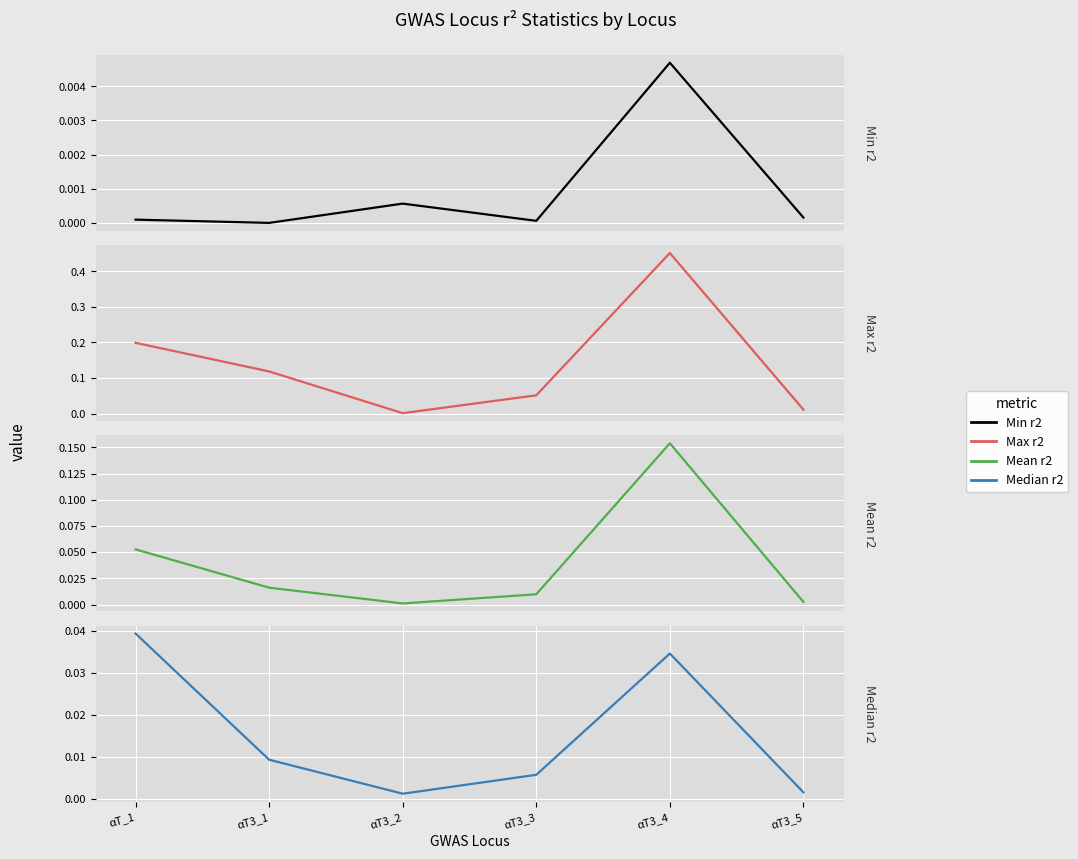

True or false: Min r2 and Mean r2 cross at least once.

False